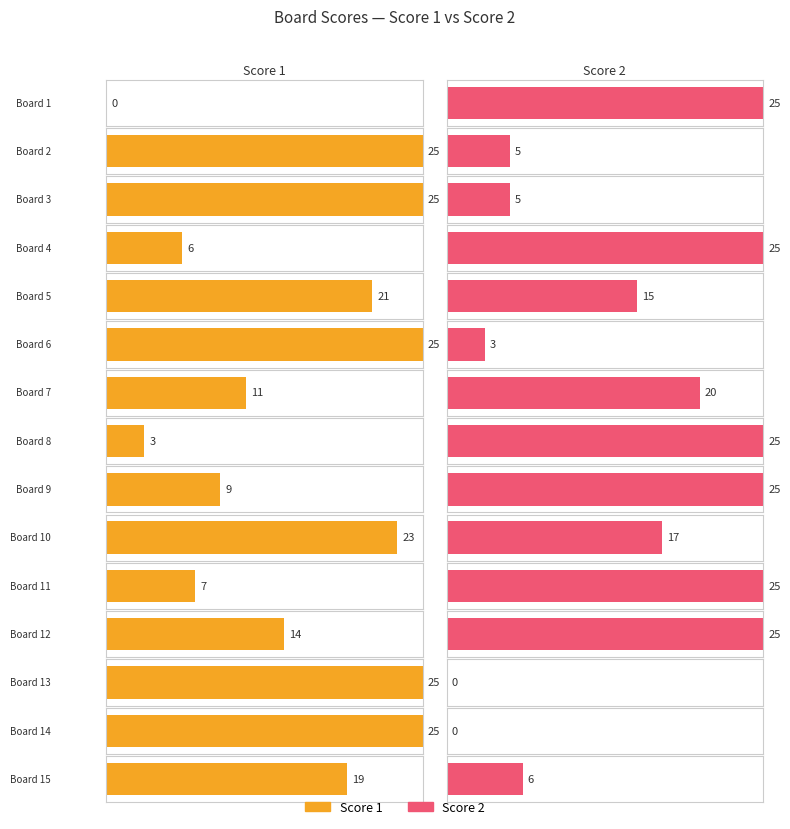

How many groups of bars are there?

15